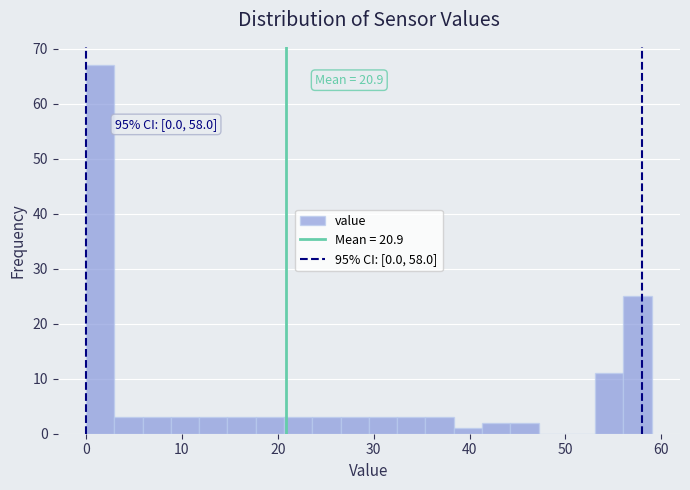

Around what value on the x-axis is the tallest bar? Give the approximate position of its centre, as read against the axis.

1